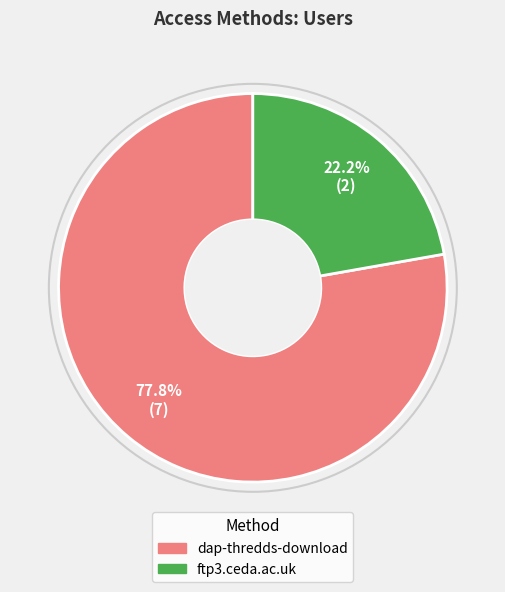

Count the number of slices in the pie.

2